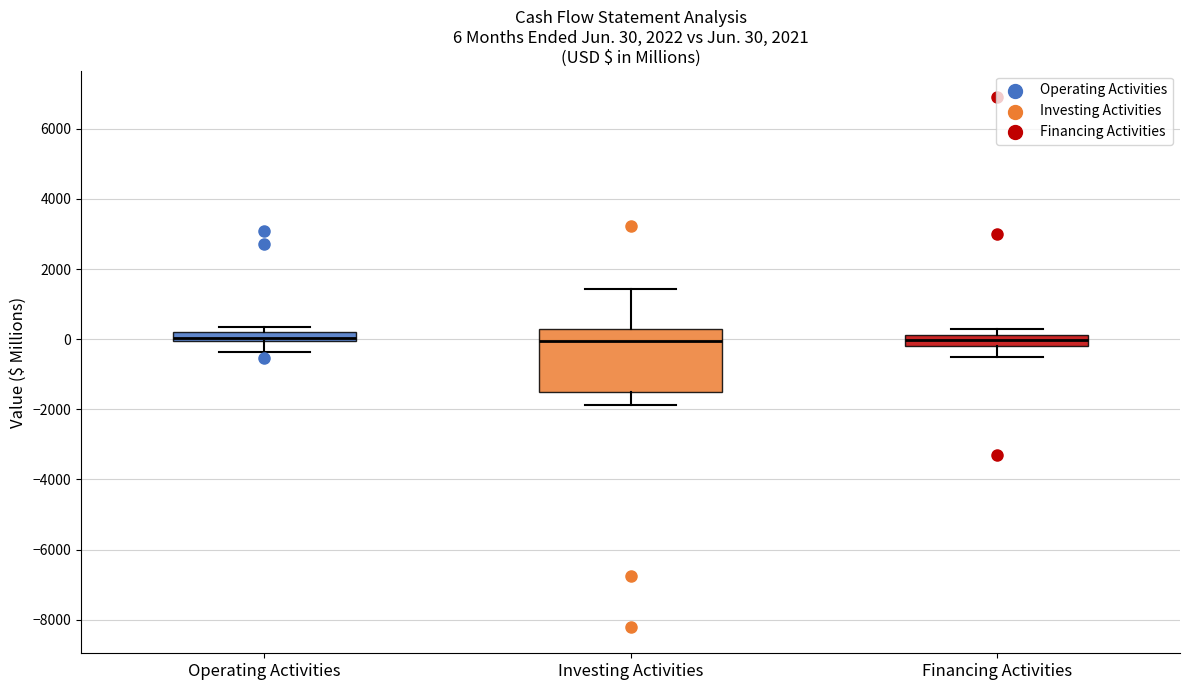

Comparing the boxes themselves (not the whiskers), which one is the tallest?

Investing Activities